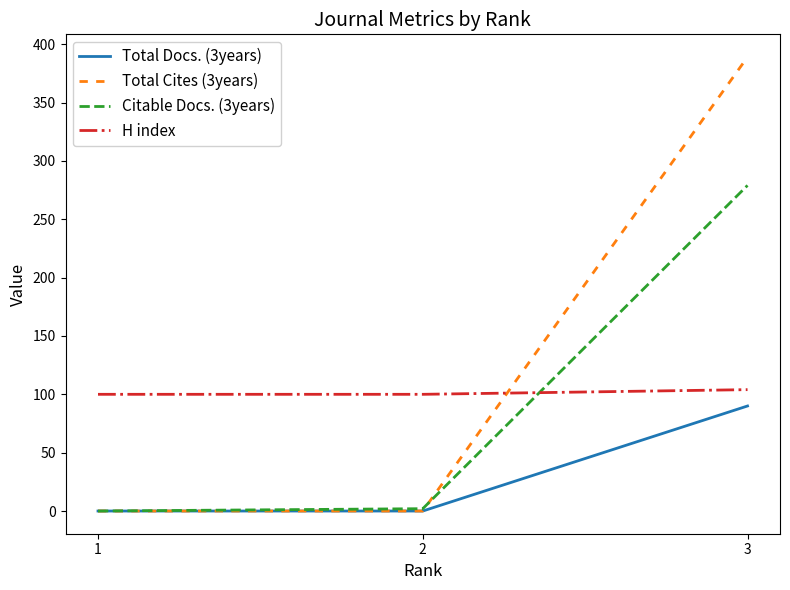

What is the total value across all series at 3?

862